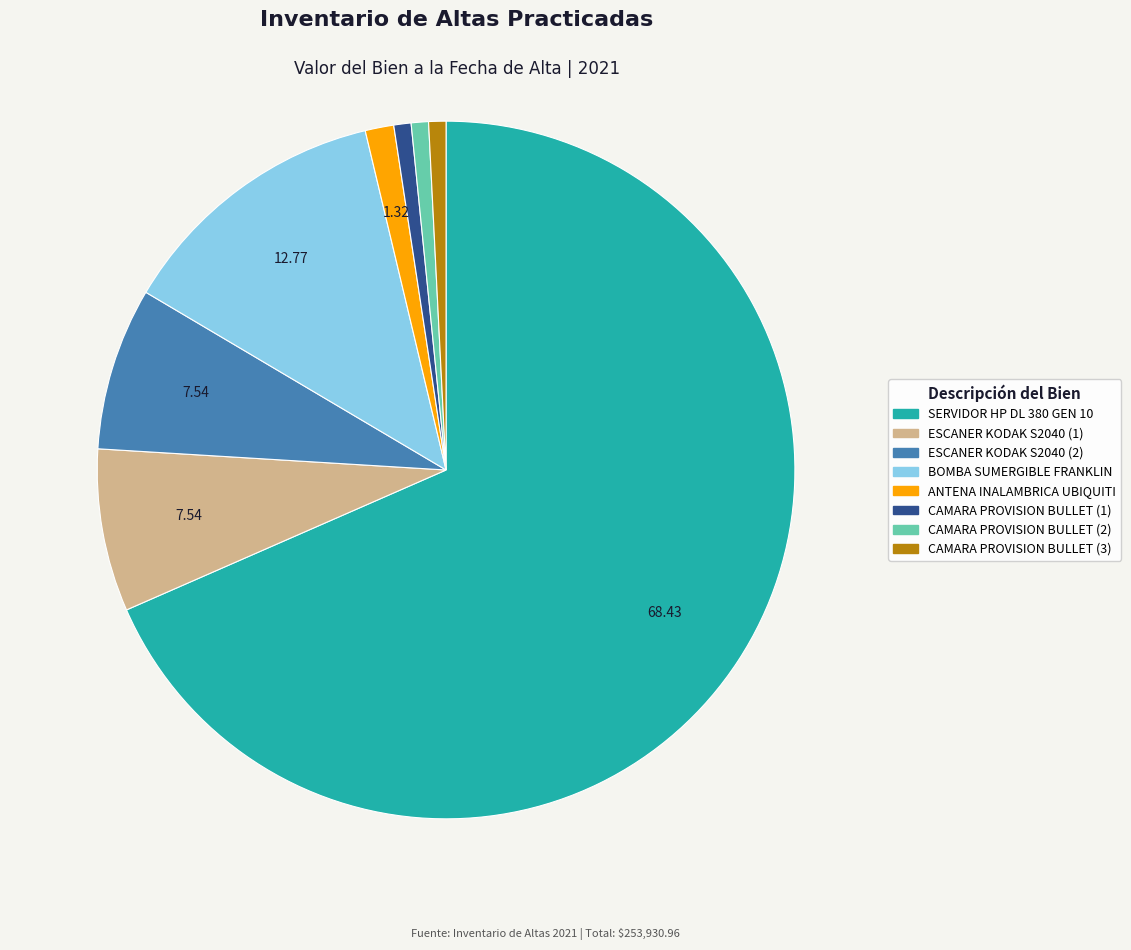

Which slice represents more than half of the pie?

SERVIDOR HP DL 380 GEN 10